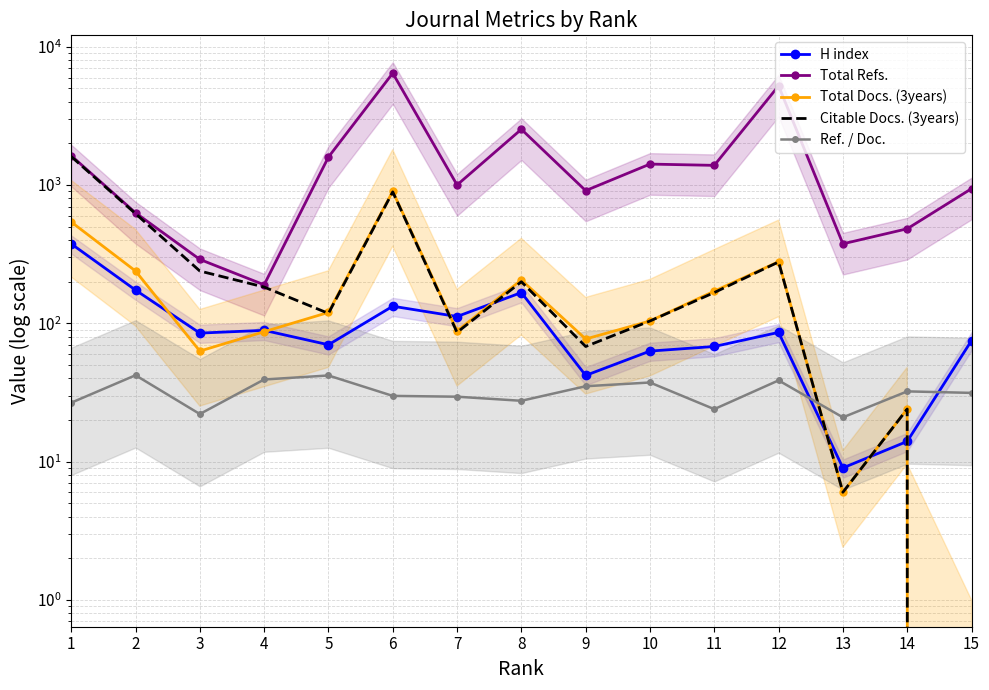

What is the average value of the Total Docs. (3years) series?

193.8